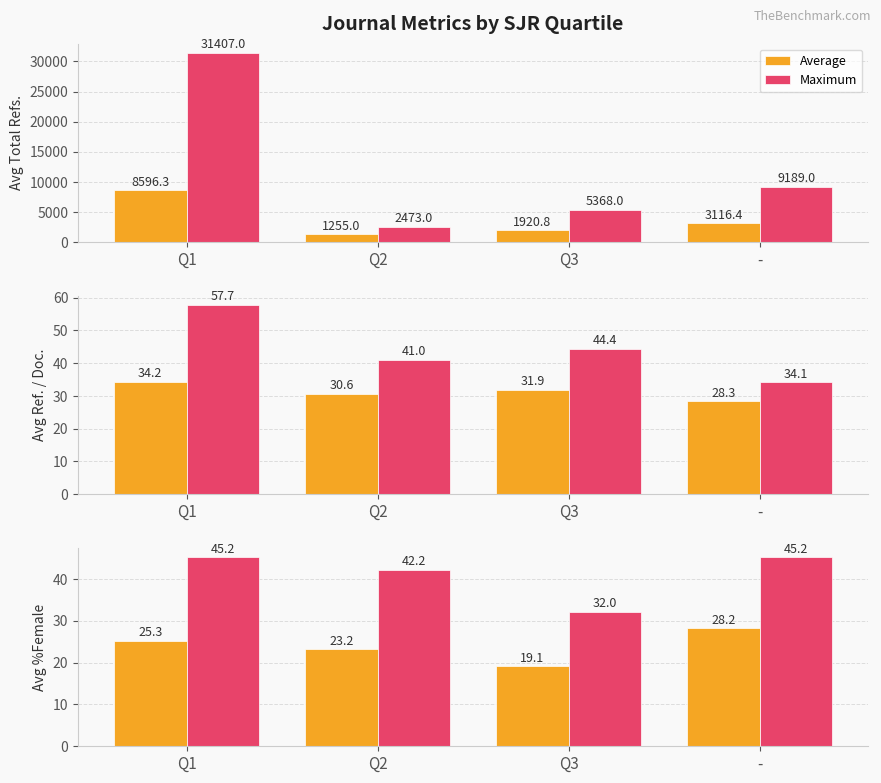

What is the difference between the maximum and second lowest values in the Maximum series?

2.9